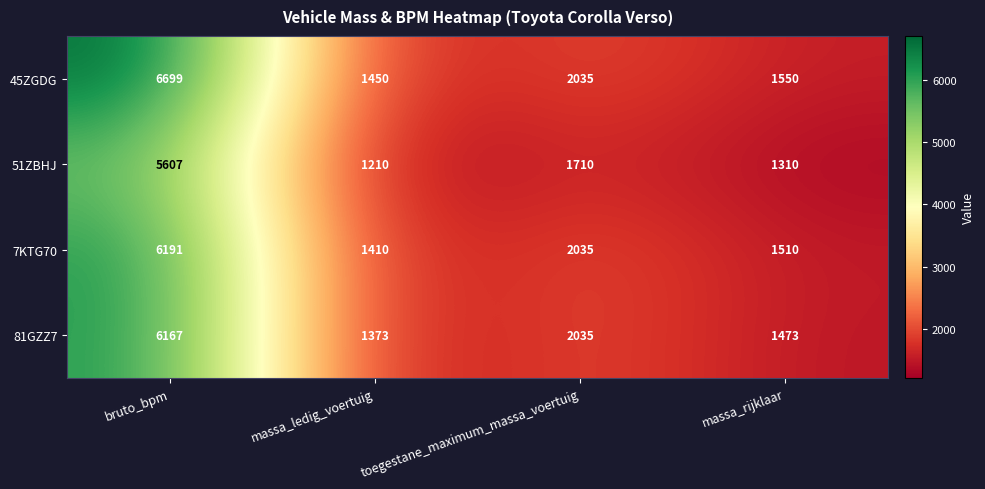

At bruto_bpm, list the series in order from largest to smallest.

45ZGDG, 7KTG70, 81GZZ7, 51ZBHJ